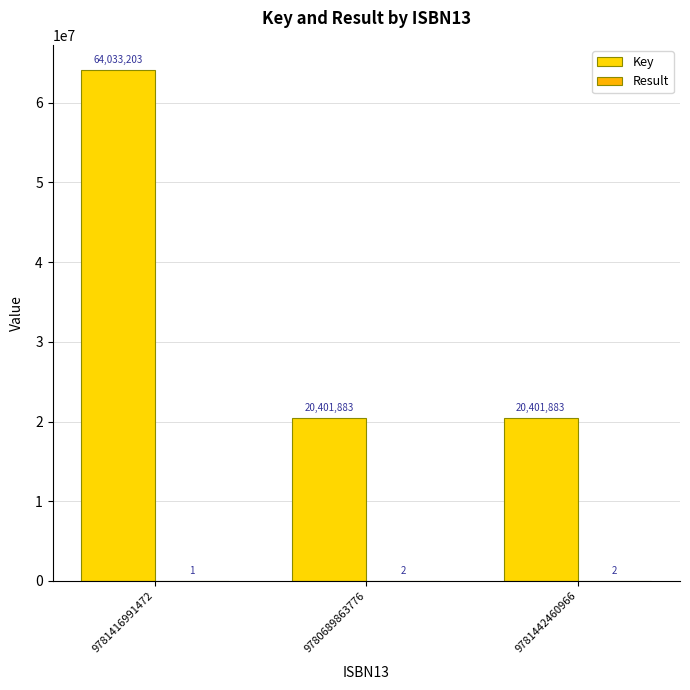

What is the label of the 2nd bar from the right?

9780689863776